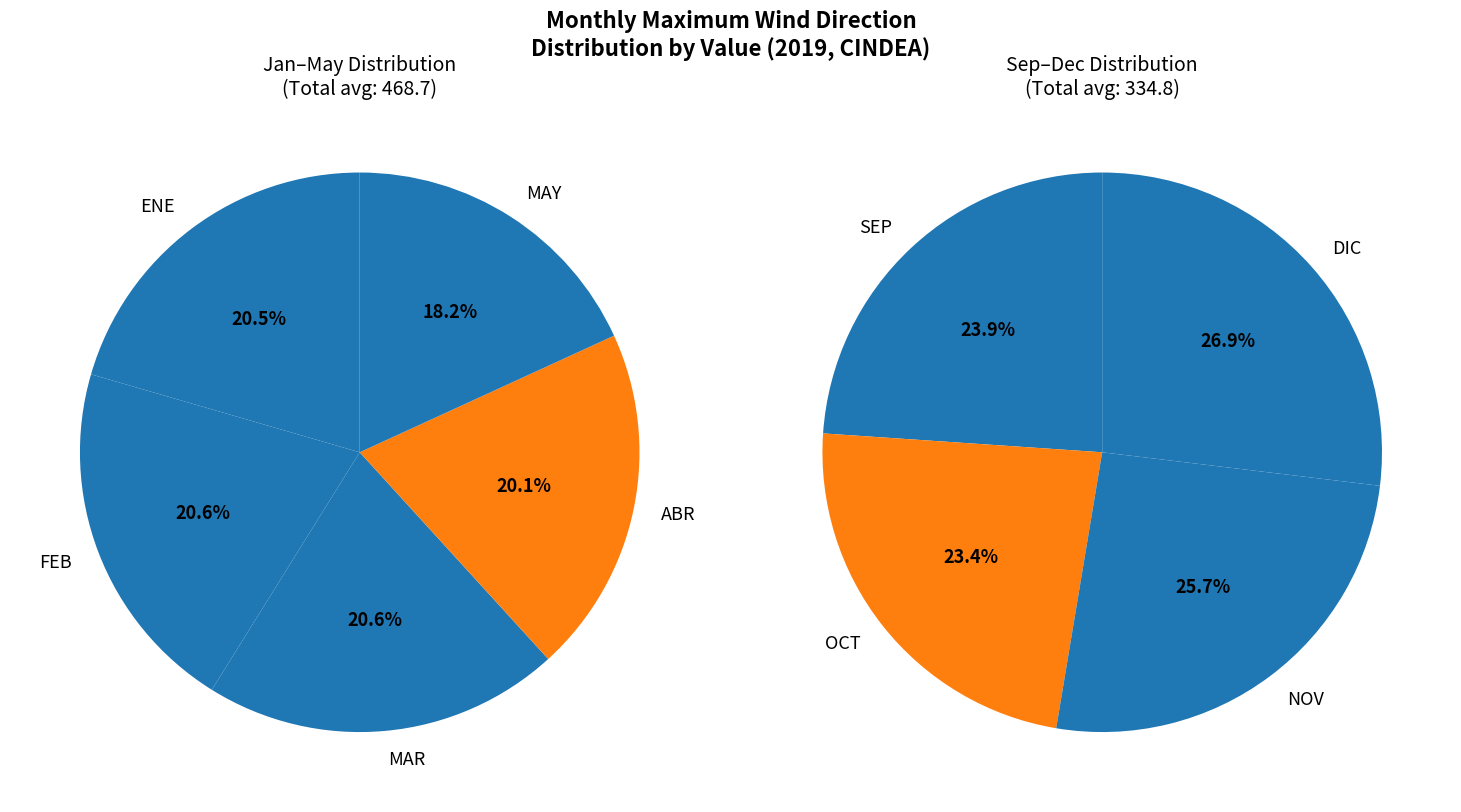

Count the number of slices in the pie.

9